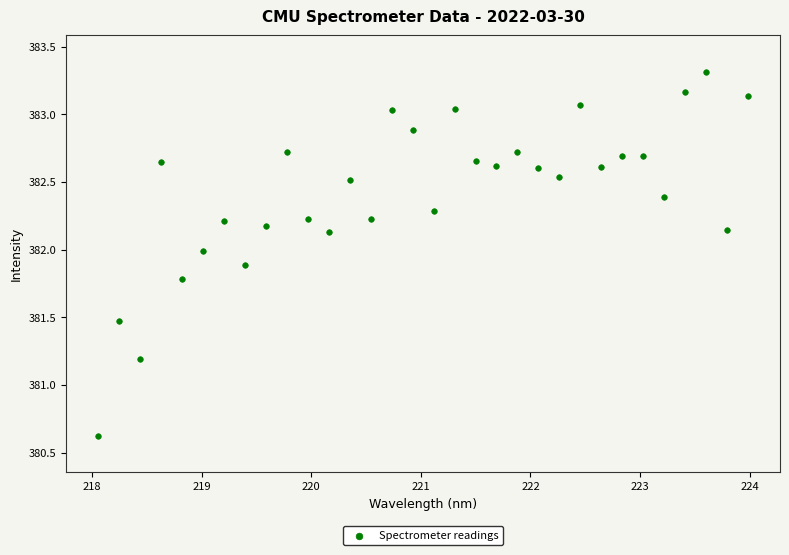

What is the range of X values (max minus min)?

5.9